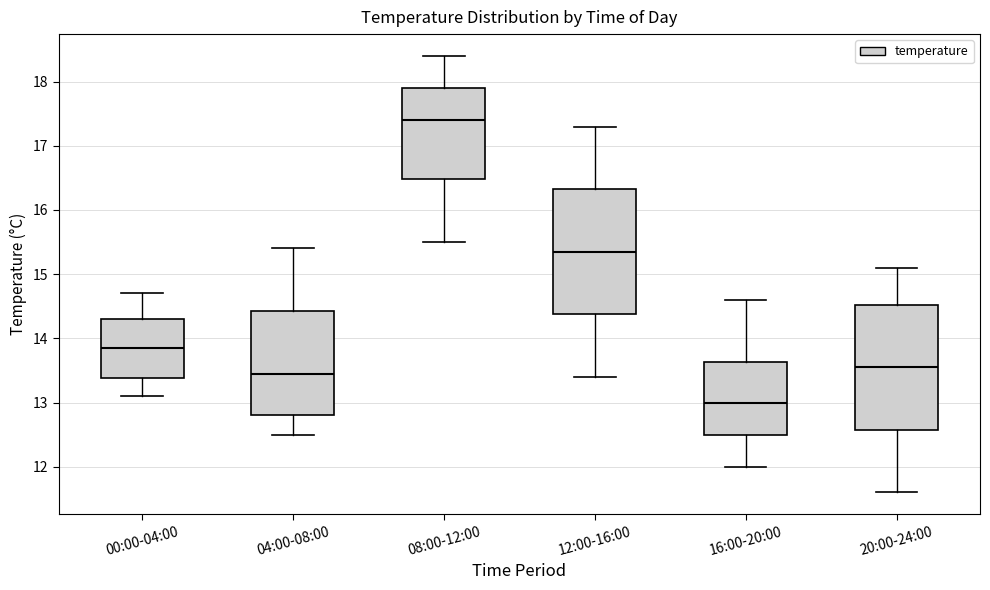

Reading left to right, transcribe this box plot: for each box, give where its median line is, the range the box spans, and where its two whiskers end, as read against the y-axis. The values are not printed on the chart, so give them approximately, as read against the axis.

00:00-04:00: median 13.9, box 13.4 to 14.3, whiskers 13.1 to 14.7
04:00-08:00: median 13.5, box 12.8 to 14.4, whiskers 12.5 to 15.4
08:00-12:00: median 17.4, box 16.5 to 17.9, whiskers 15.5 to 18.4
12:00-16:00: median 15.4, box 14.4 to 16.3, whiskers 13.4 to 17.3
16:00-20:00: median 13.0, box 12.5 to 13.6, whiskers 12.0 to 14.6
20:00-24:00: median 13.6, box 12.6 to 14.5, whiskers 11.6 to 15.1